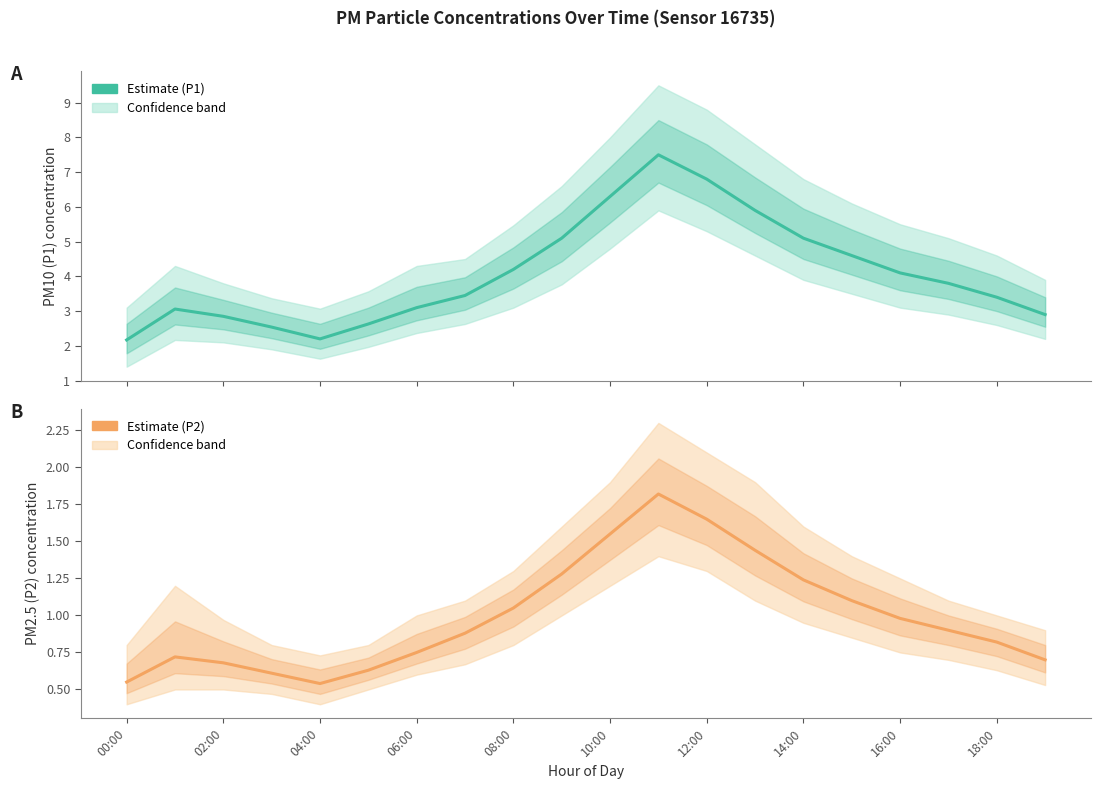

Which series has the largest range (max minus min)?

P1 (PM10)